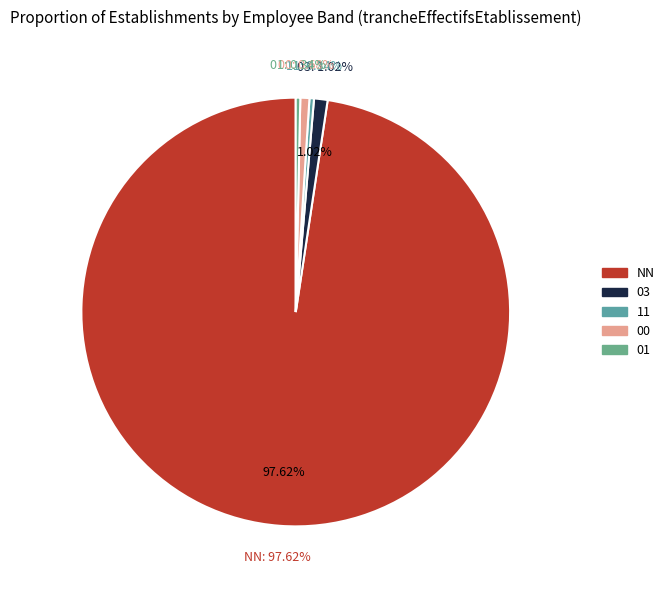

To the nearest percent, what is the average slice percentage?

20%